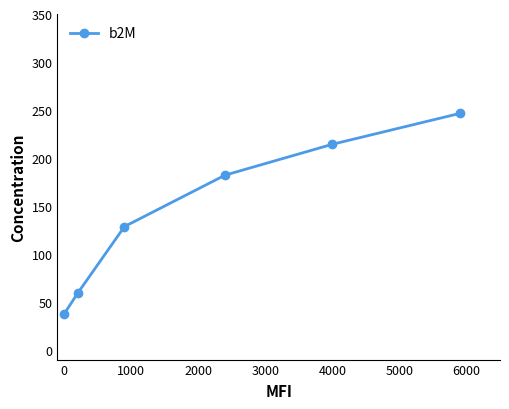

What is the difference between the second highest and minimum values?

176.8